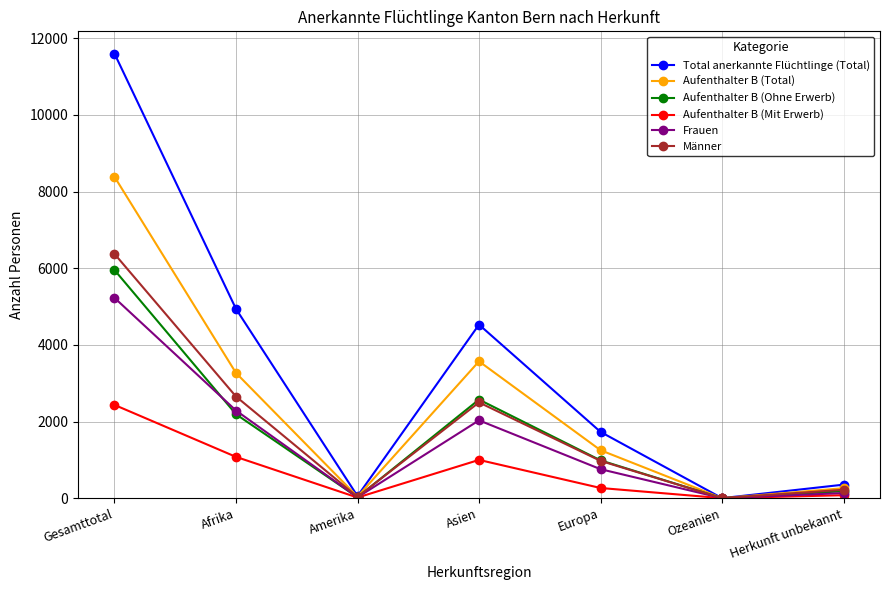

What are all the series names shown in the legend?

Total anerkannte Flüchtlinge (Total), Aufenthalter B (Total), Aufenthalter B (Ohne Erwerb), Aufenthalter B (Mit Erwerb), Frauen, Männer